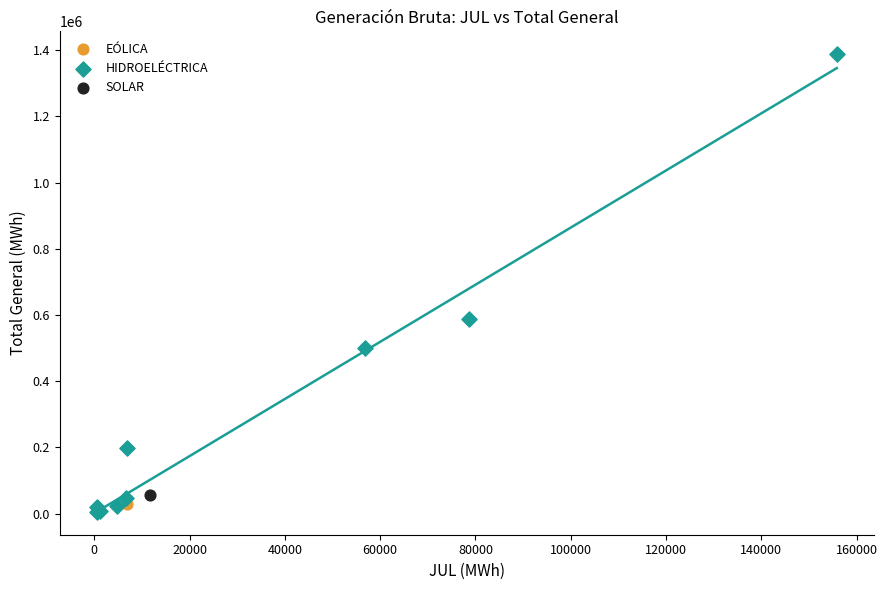

What are all the series names shown in the legend?

EÓLICA, HIDROELÉCTRICA, SOLAR